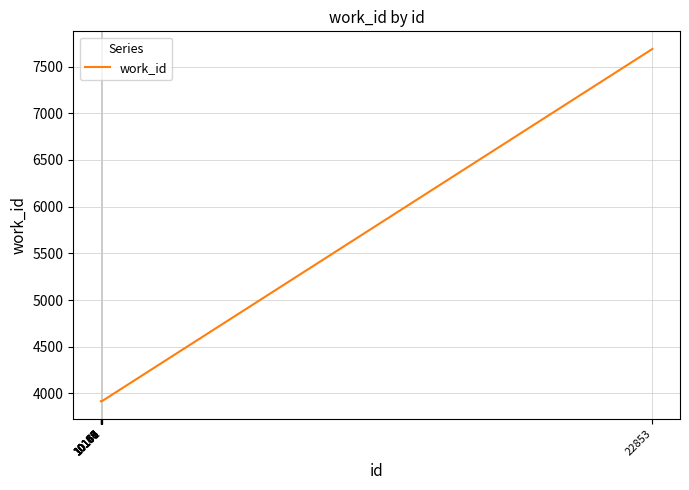

What is the greatest value displayed?

7689